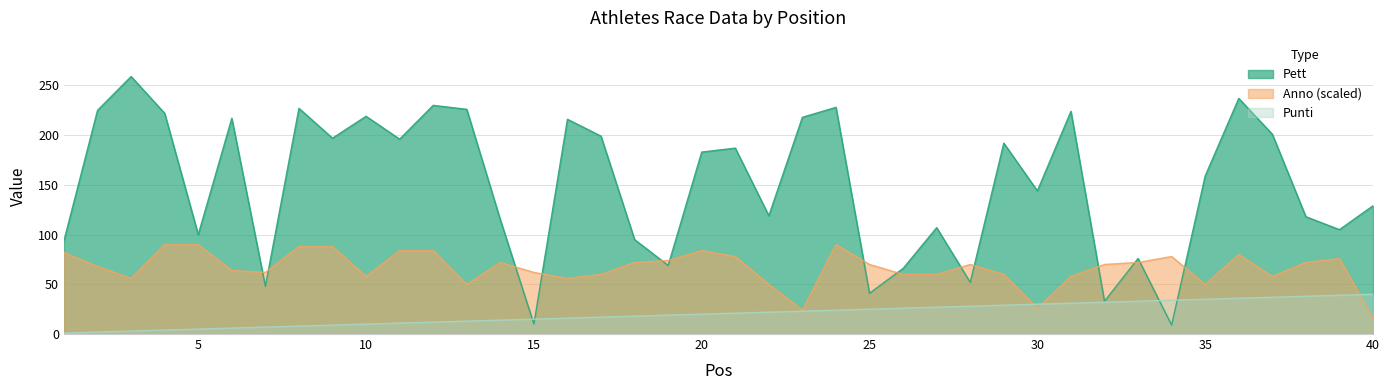

List the series in order of their peak value, highest first.

Pett, Anno, Punti